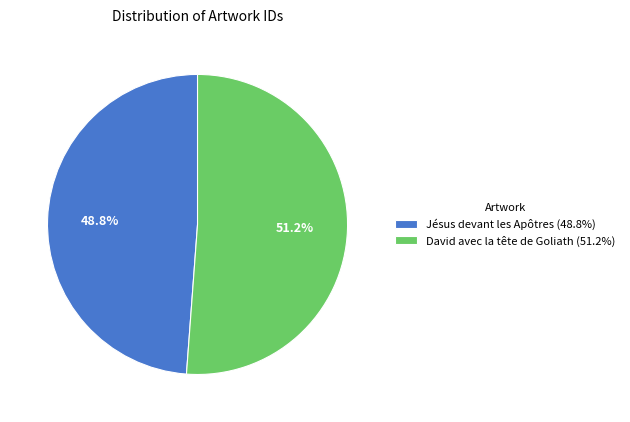

Approximately how many times larger is the value at David avec la tête de Goliath compared to Jésus devant les Apôtres?

1.0